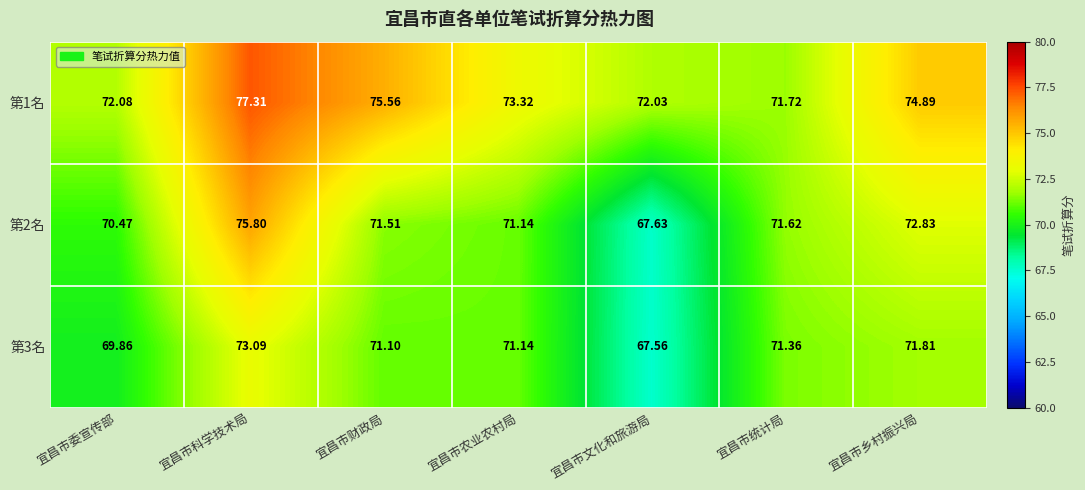

Which category has the lowest value in the 第1名 series?

宜昌市统计局